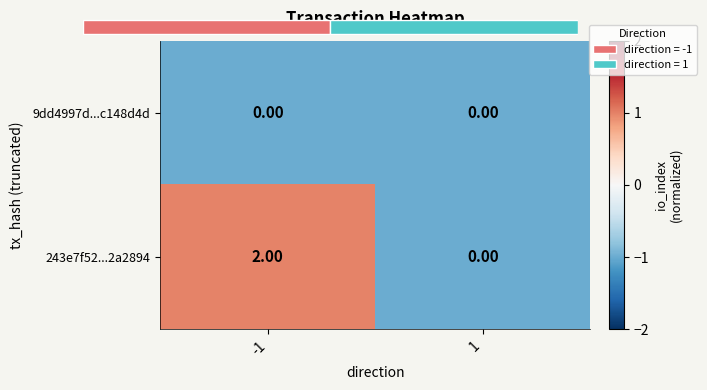

List the series in order of their overall mean, highest first.

243e7f52...2a2894, 9dd4997d...c148d4d